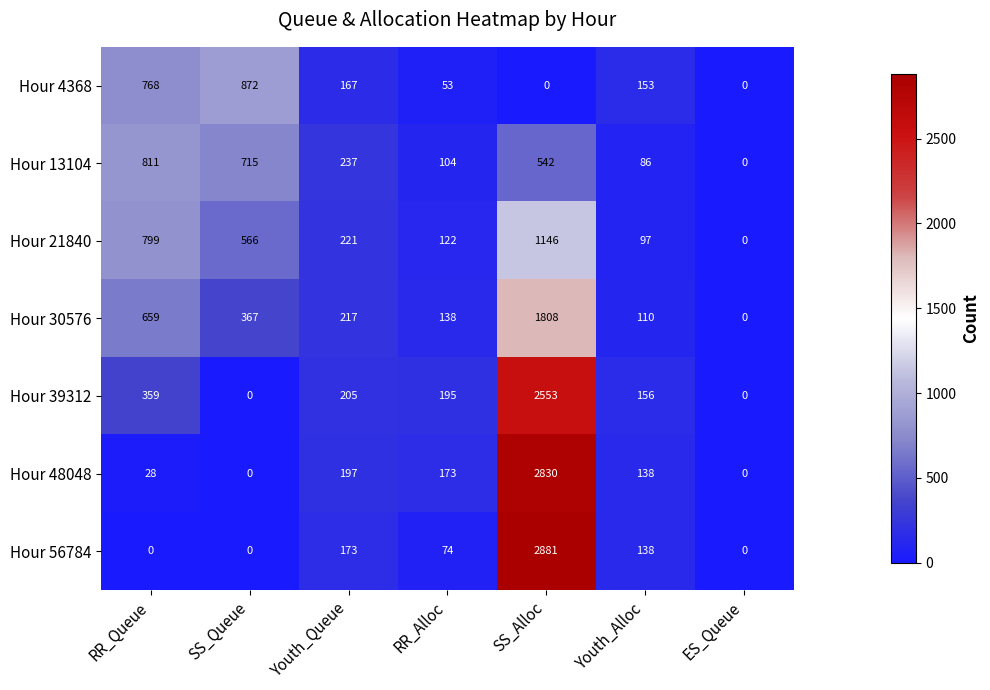

What is the spread (max minus min) of values at SS_Queue?

872